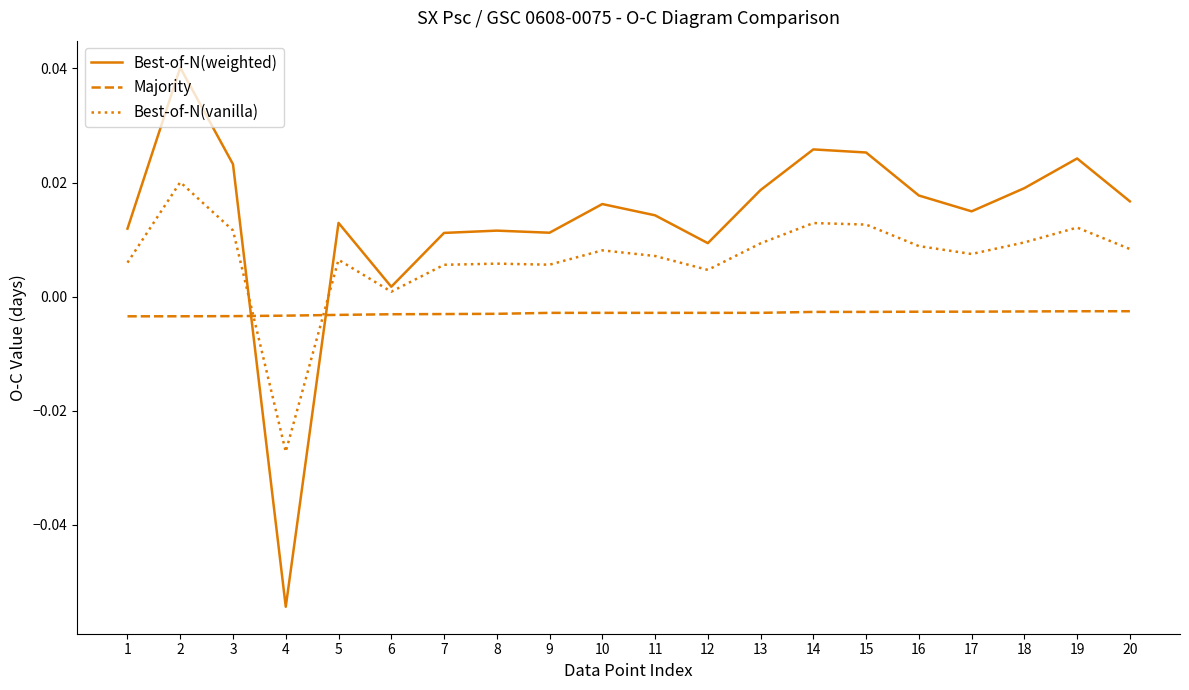

True or false: Best-of-N(vanilla) and Majority intersect in this chart.

True